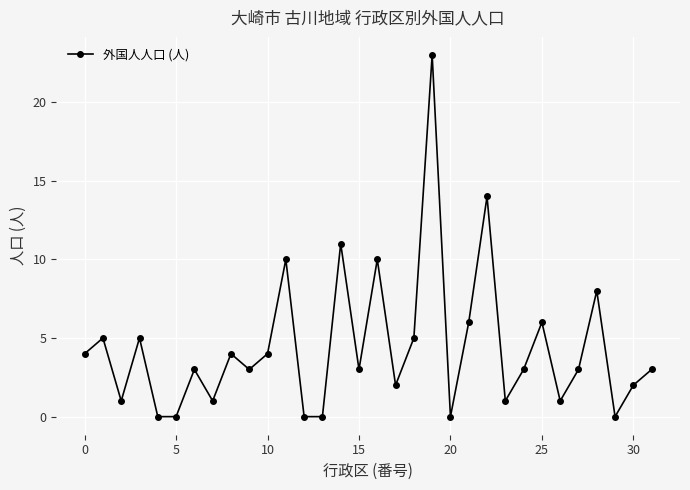

How many points are higher than both their immediate neighbors (excluding endpoints)?

11